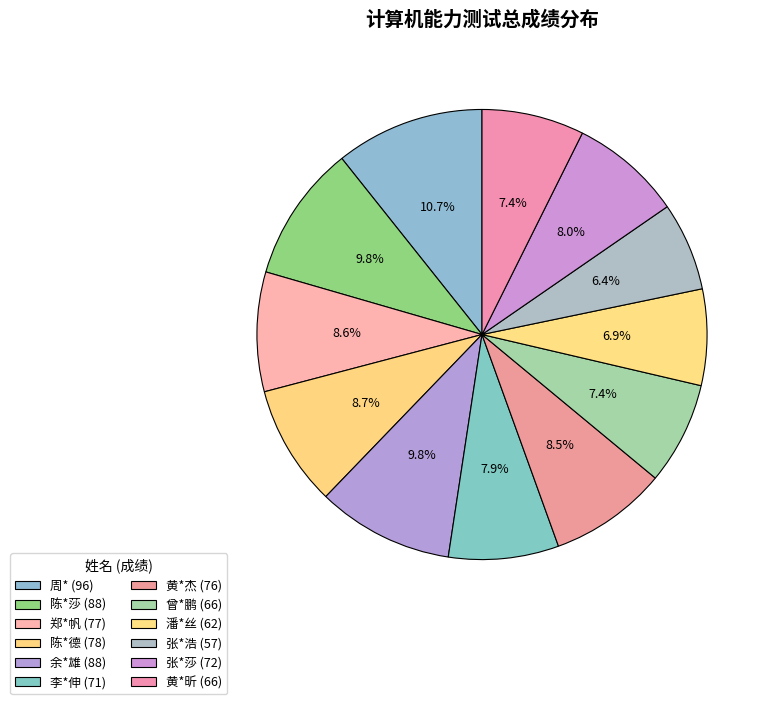

How many segments does this pie chart have?

12